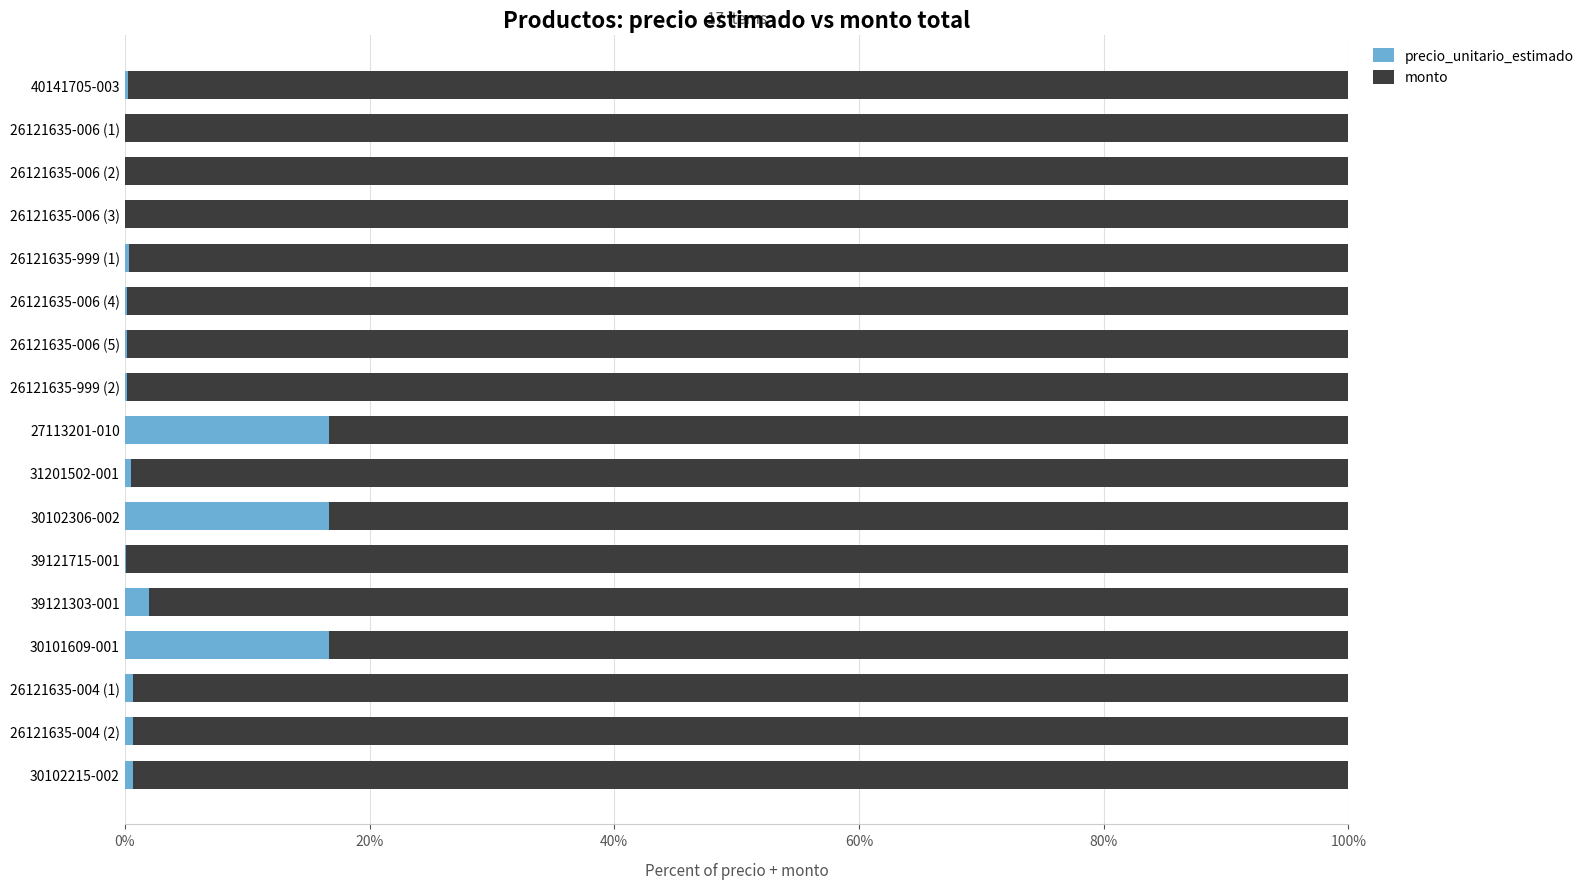

What is the maximum value for precio_unitario_estimado?

16.7